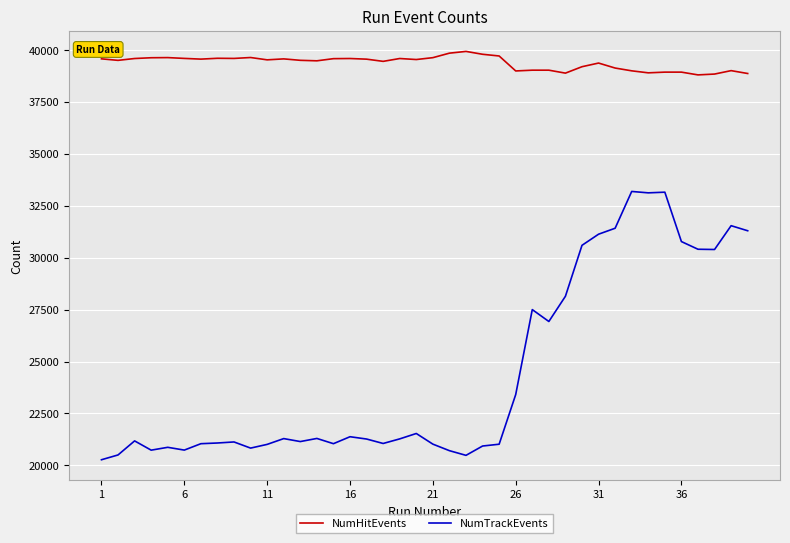

What is the difference between the maximum and minimum values in the NumTrackEvents series?

12924